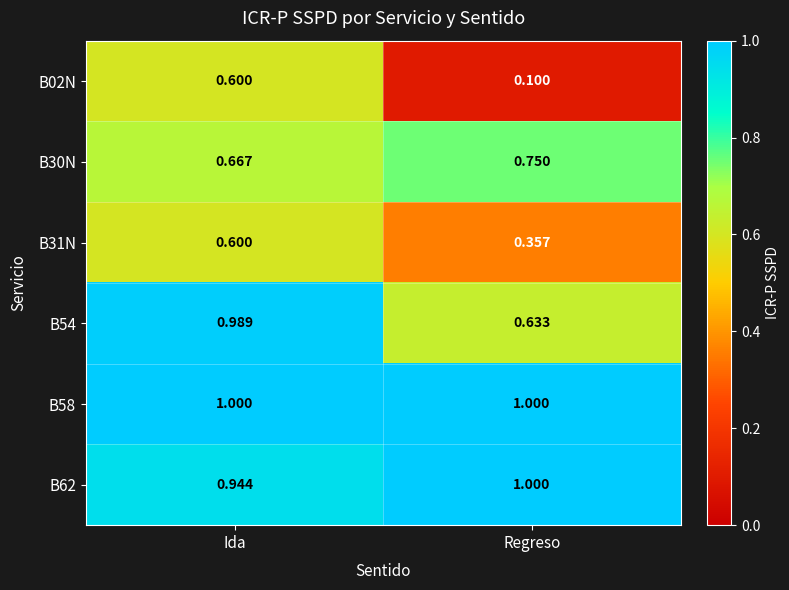

Which series has the widest spread of values?

B02N